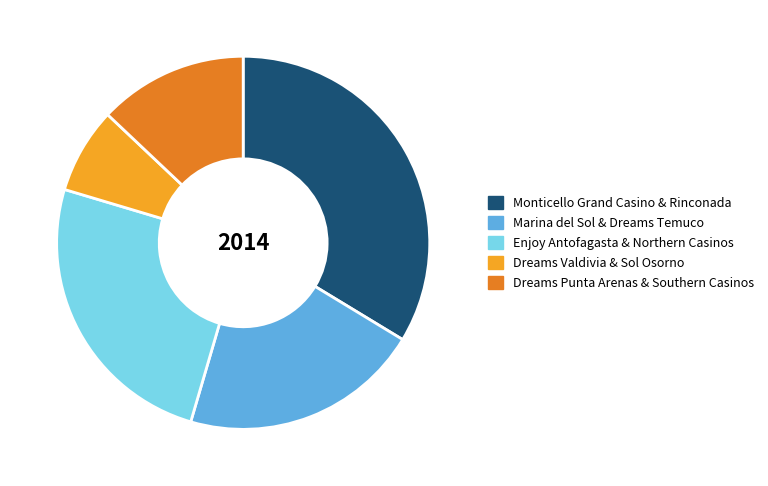

Approximately how many times larger is the value at Enjoy Antofagasta & Northern Casinos compared to Monticello Grand Casino & Rinconada?

0.7